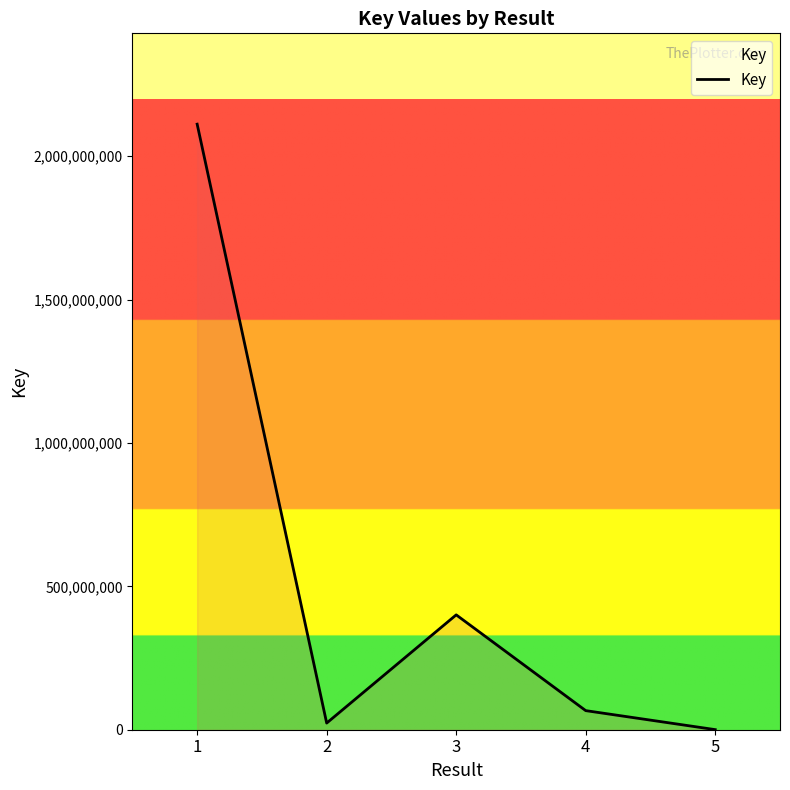

What is the maximum value shown in the chart?

2112056382